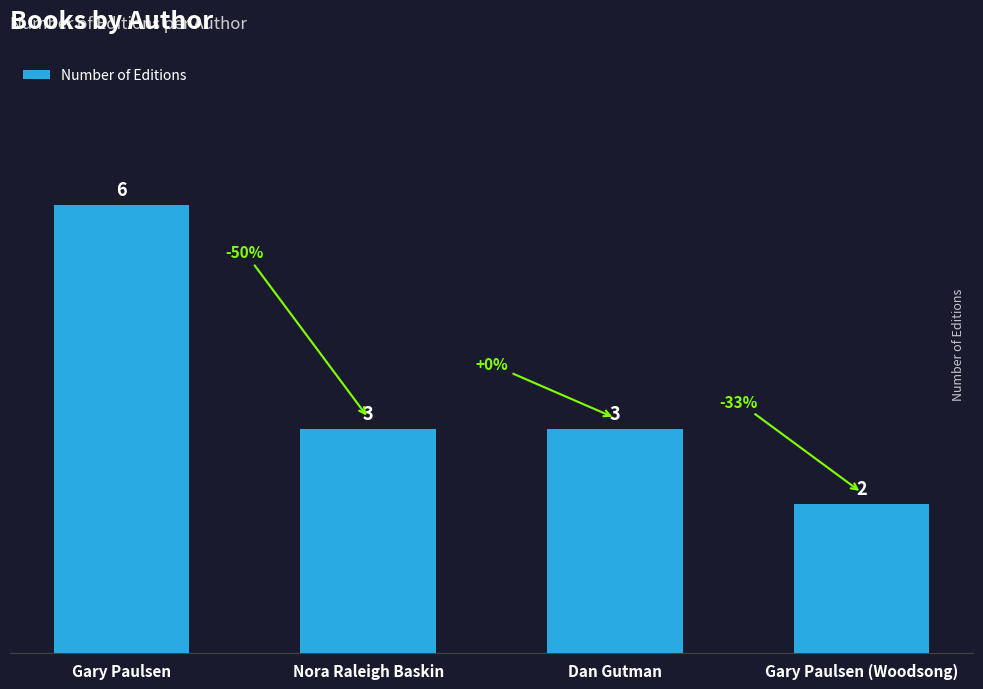

Approximately how many times larger is the value at Gary Paulsen compared to Nora Raleigh Baskin?

2.0